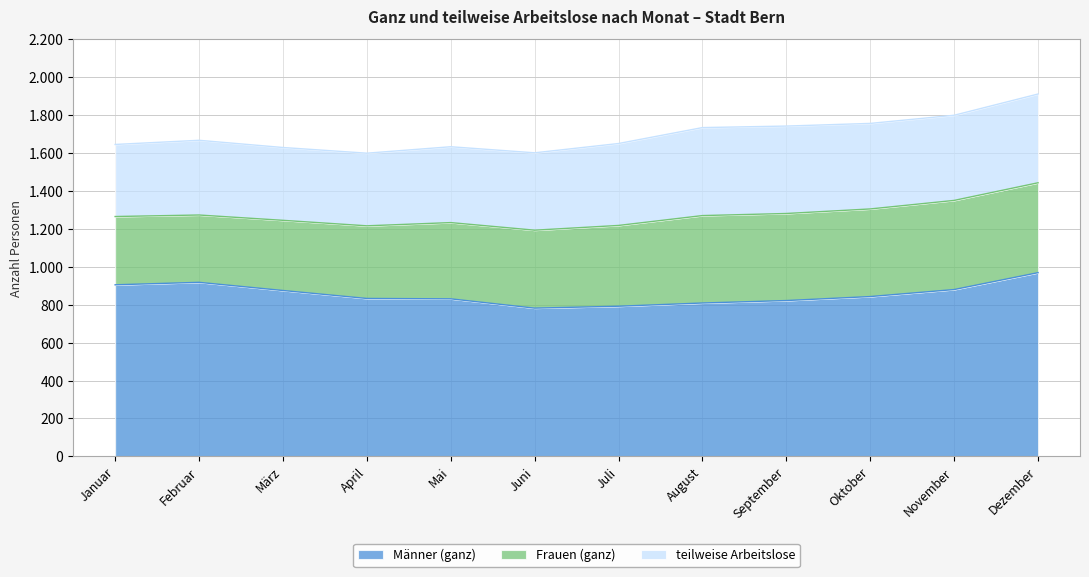

The value of Männer (ganz) at Juni is 383. True or false?

False